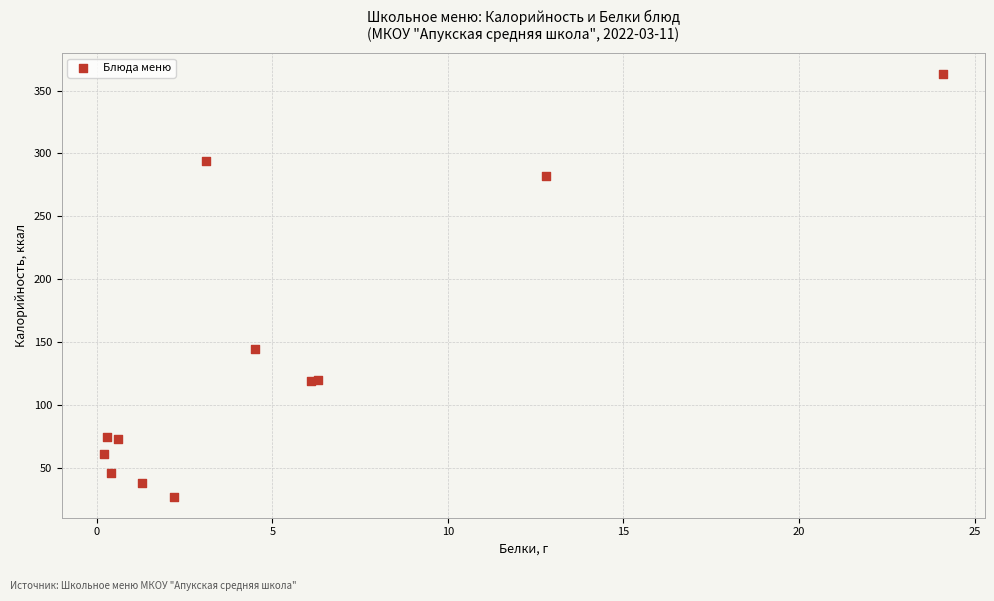

What Y value in the scatter plot is closest to 195?

144